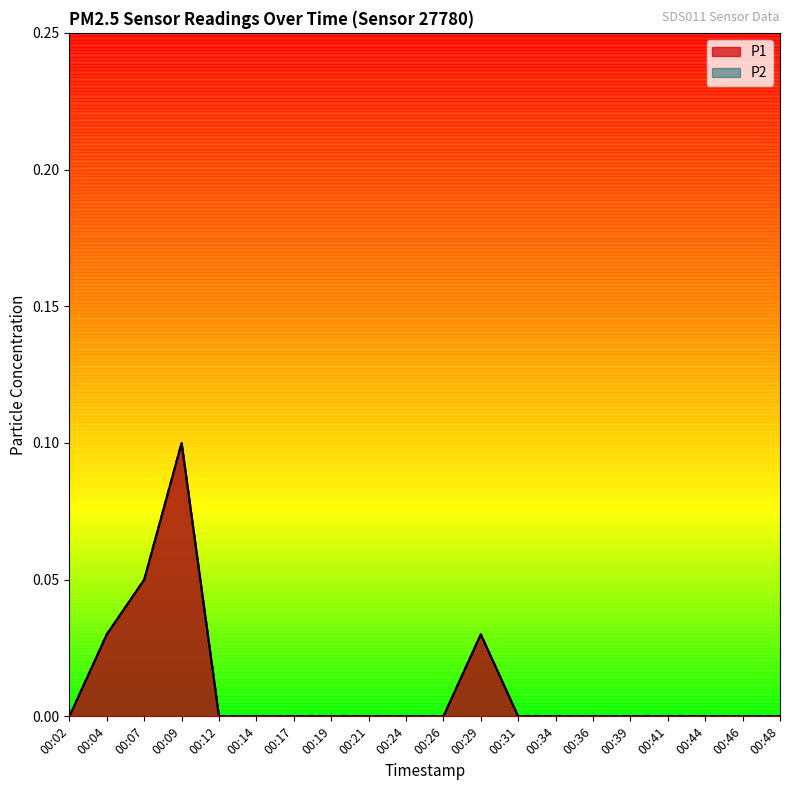

At which label does P1 reach its peak?

00:09